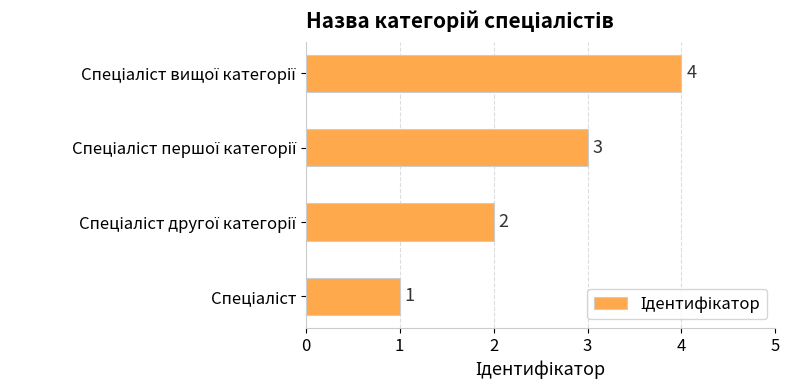

How many values are between 2 and 4?

3